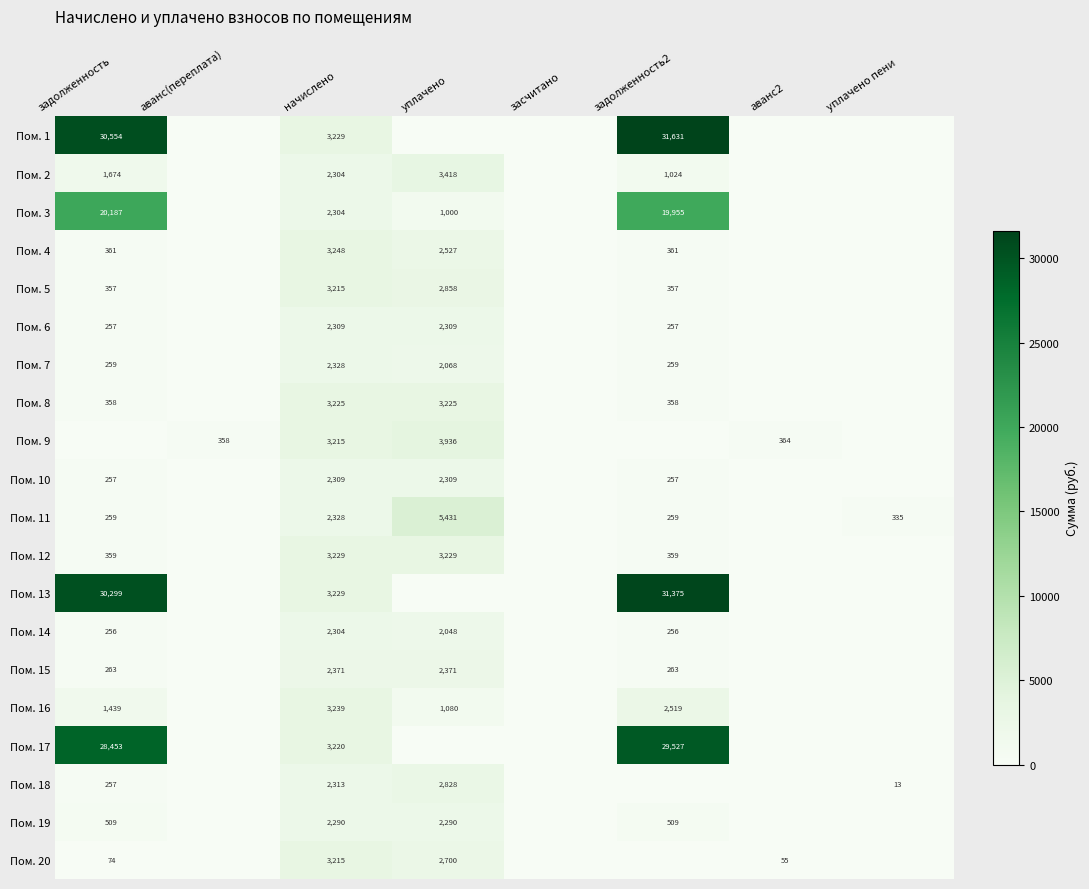

Which has a higher value, засчитано or задолженность?

задолженность